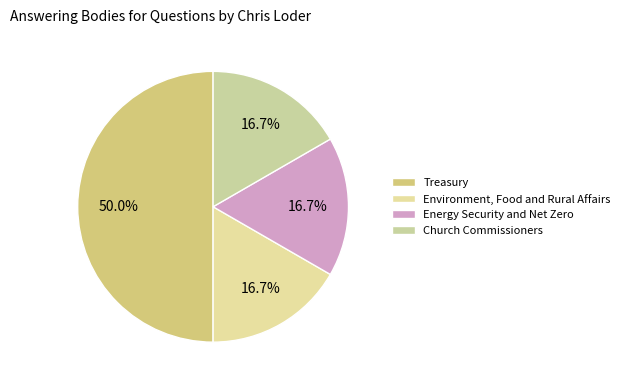

Does Environment, Food and Rural Affairs account for over 50% of the chart?

No